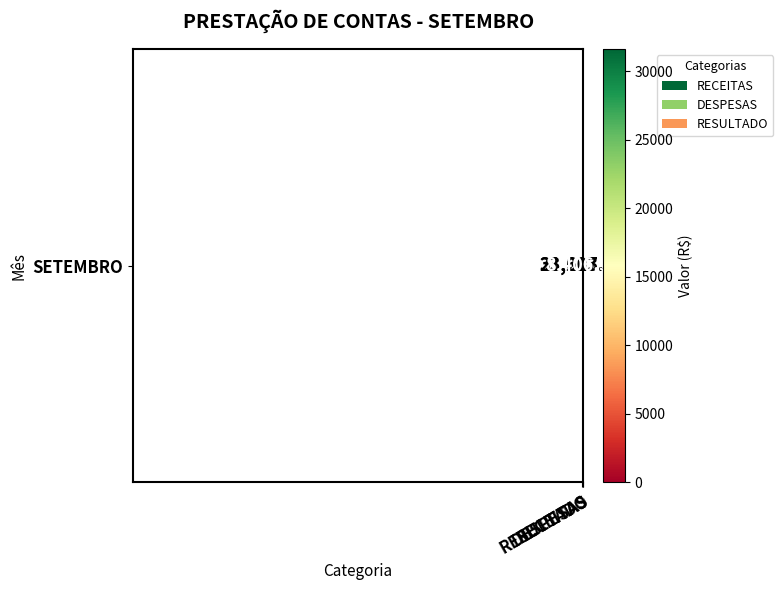

What is the difference between the maximum and minimum values?

23207.1